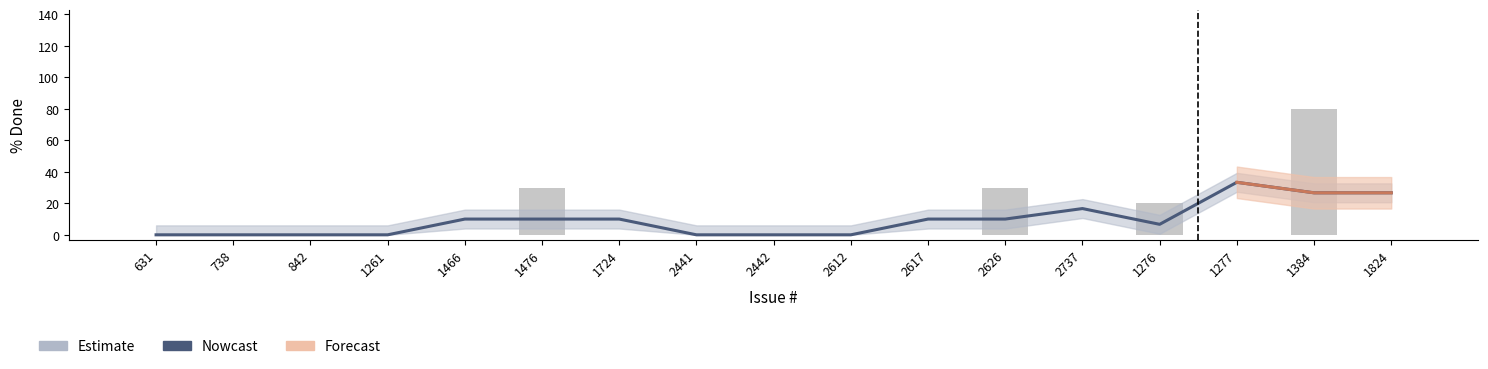

What is the label of the 5th bar from the right?

2737